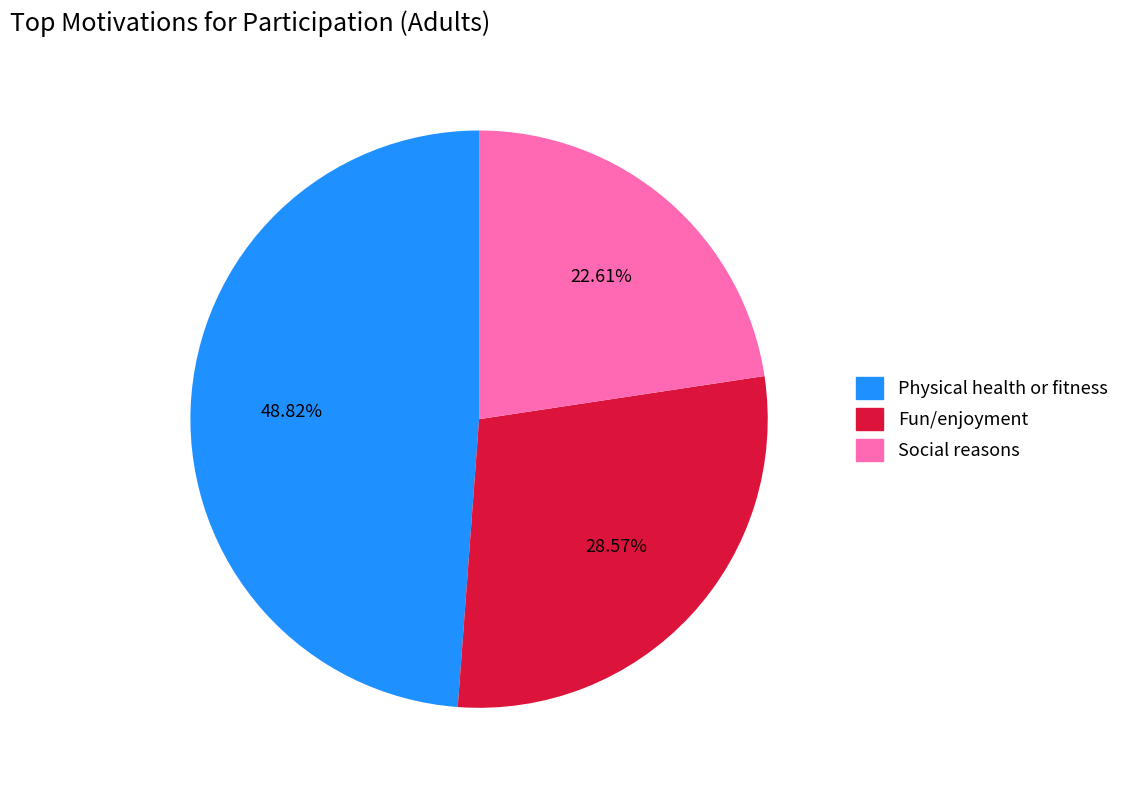

Which slice is the largest?

Physical health or fitness